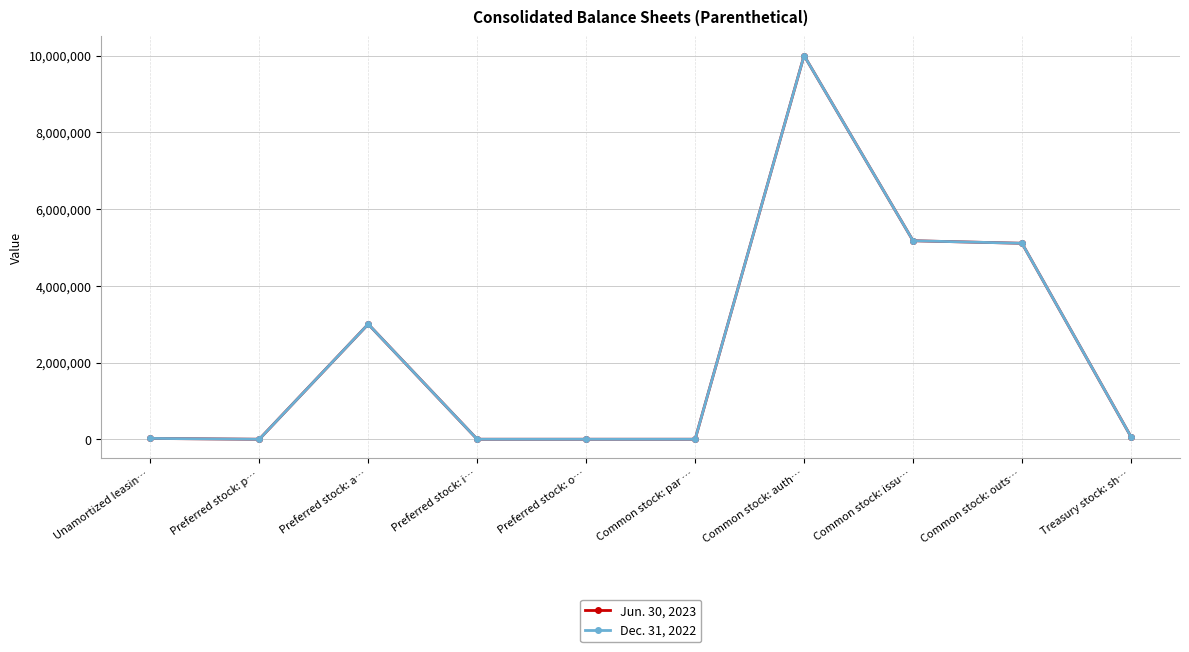

True or false: Dec. 31, 2022 has more than 0 points higher than both neighbors.

True